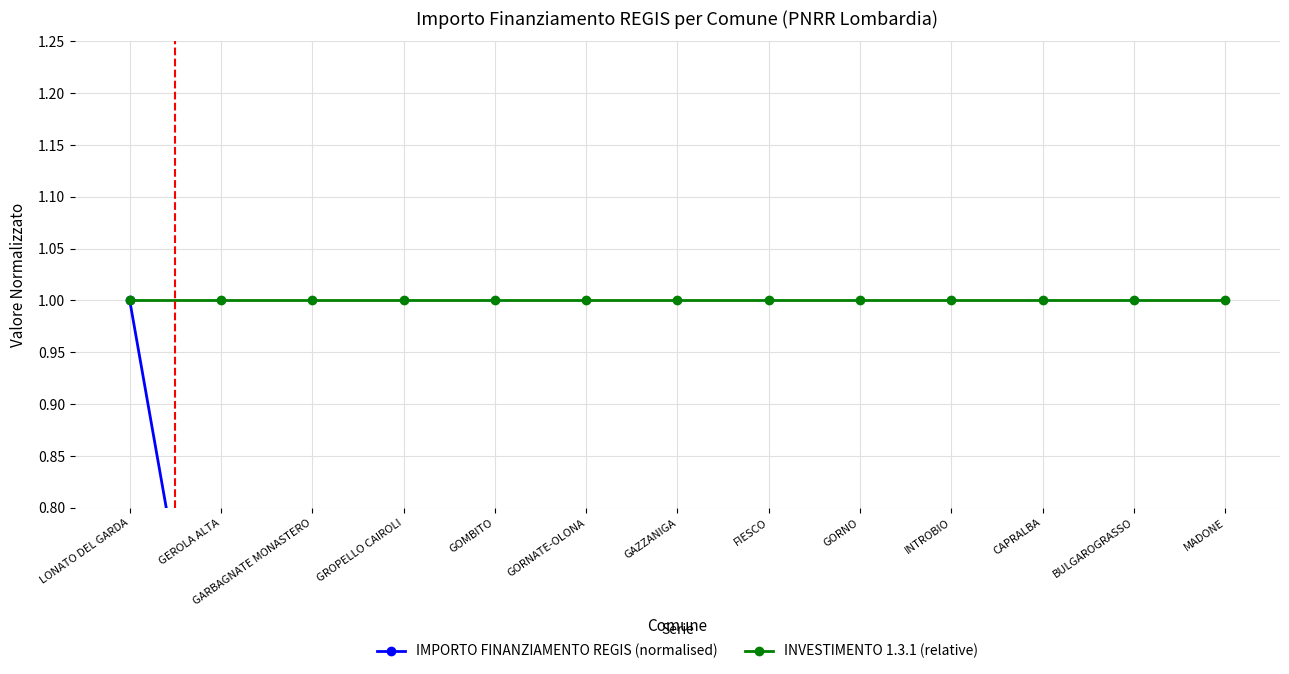

True or false: IMPORTO FINANZIAMENTO REGIS (normalised) and INVESTIMENTO 1.3.1 (relative) cross at least once.

False